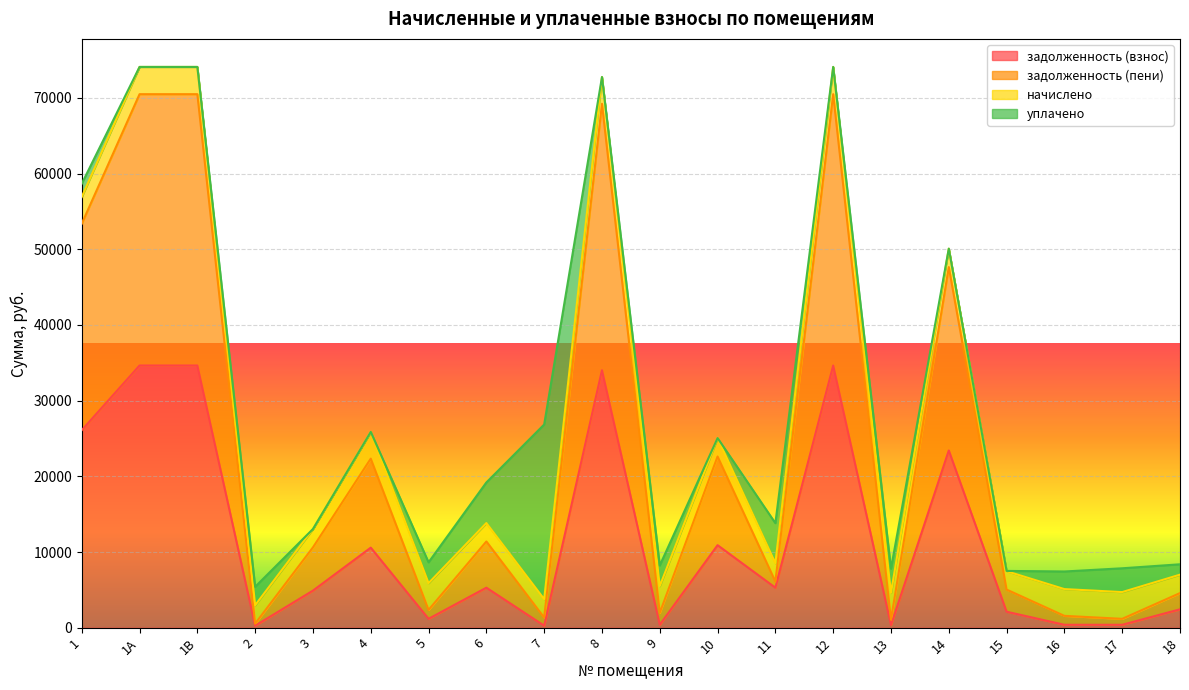

How many lines are shown in the chart?

4